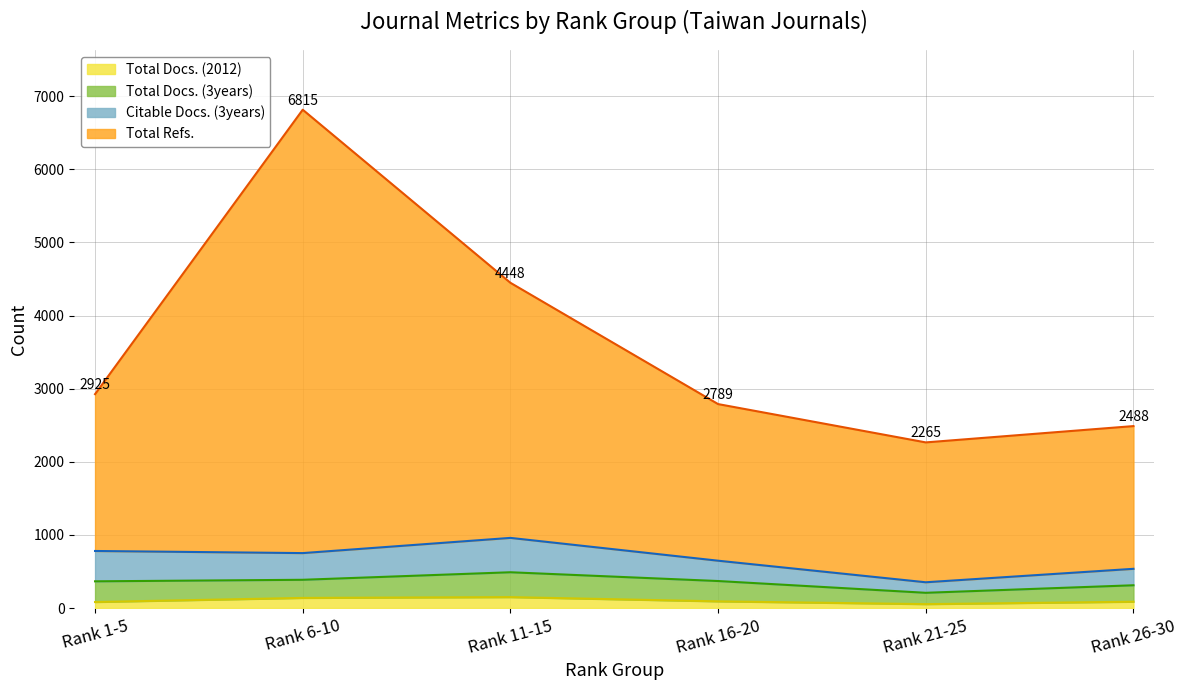

Rank the categories by Citable Docs. (3years) value from lowest to highest.

Rank 21-25, Rank 26-30, Rank 16-20, Rank 6-10, Rank 1-5, Rank 11-15